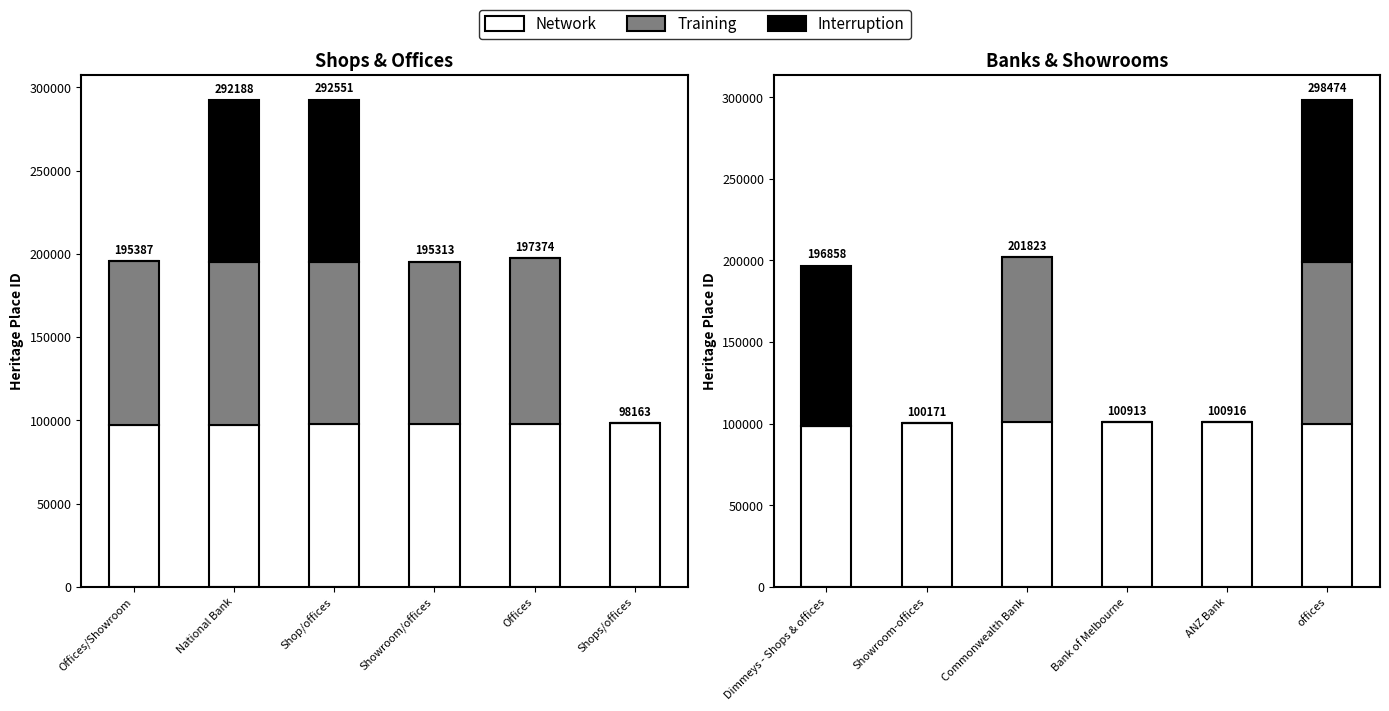

What is the label of the 3rd bar from the right?

Bank of Melbourne